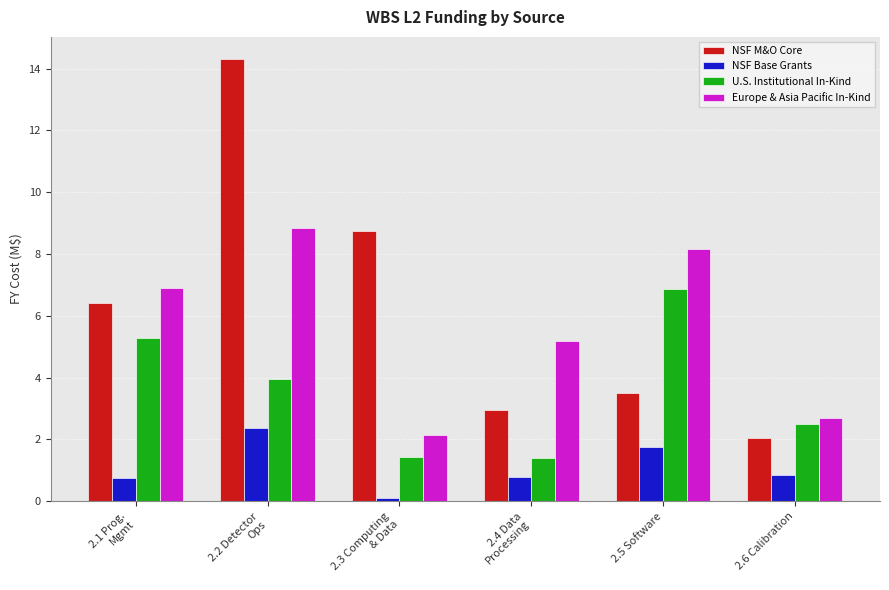

How many bars are there in each group?

4